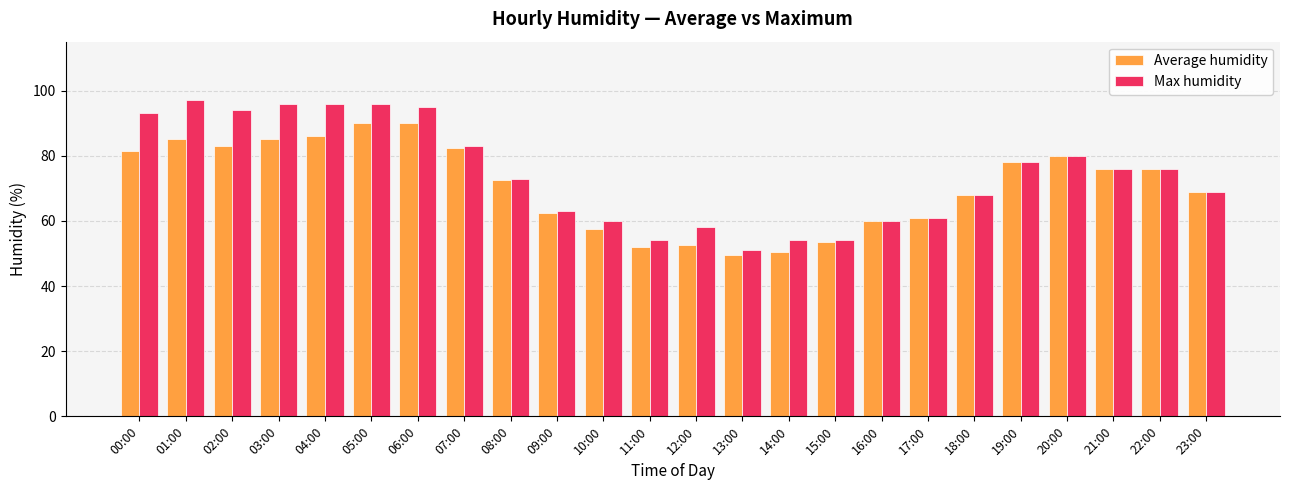

How many bars are there in total?

48